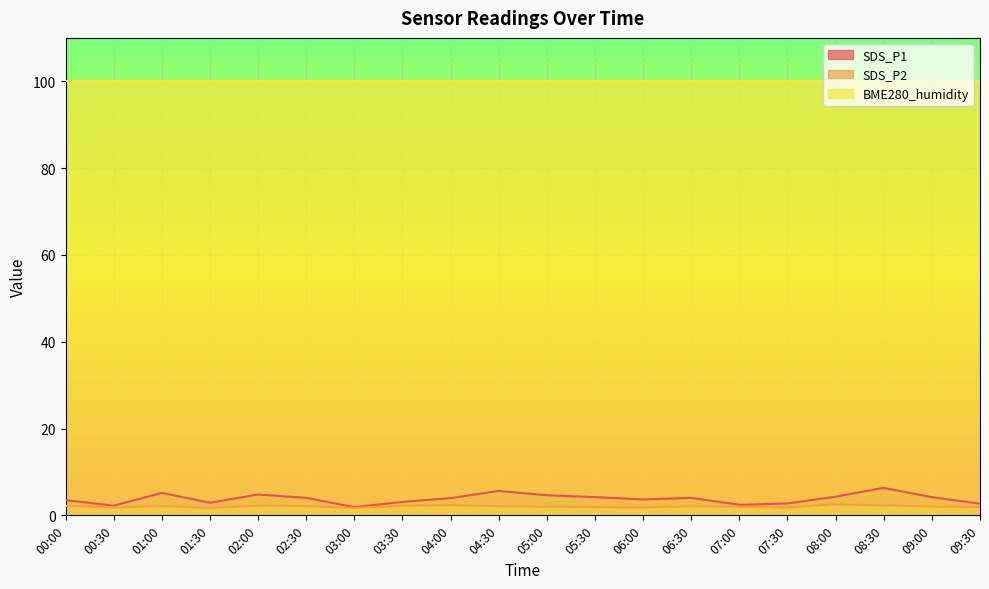

Which series has the widest spread of values?

SDS_P1